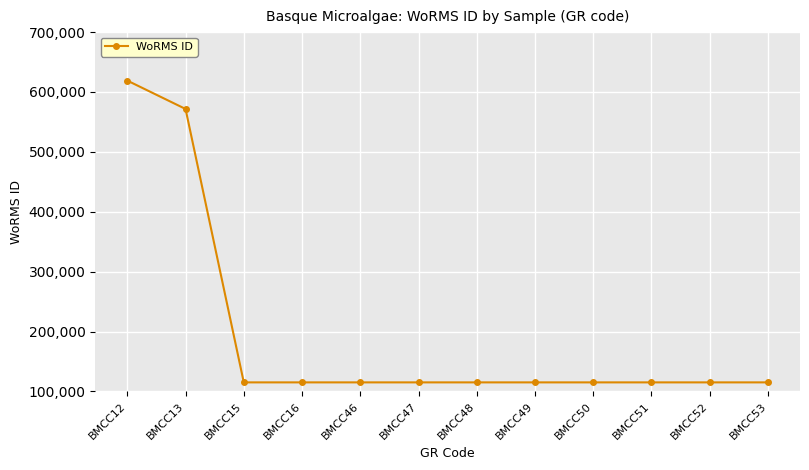

What is the value of the 11th point from the left?

115090